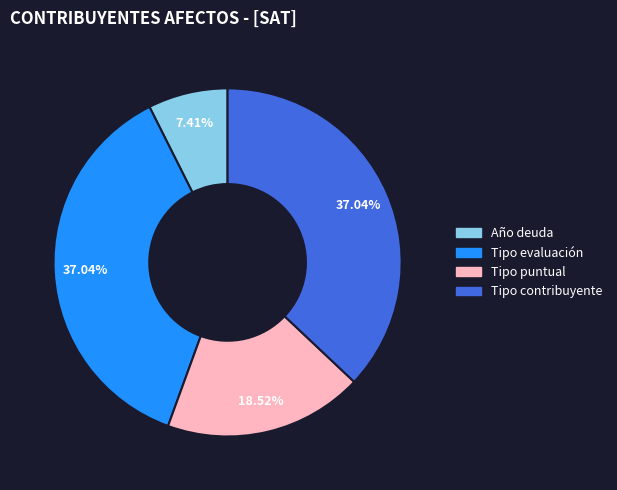

To the nearest percent, what is the average slice percentage?

25%